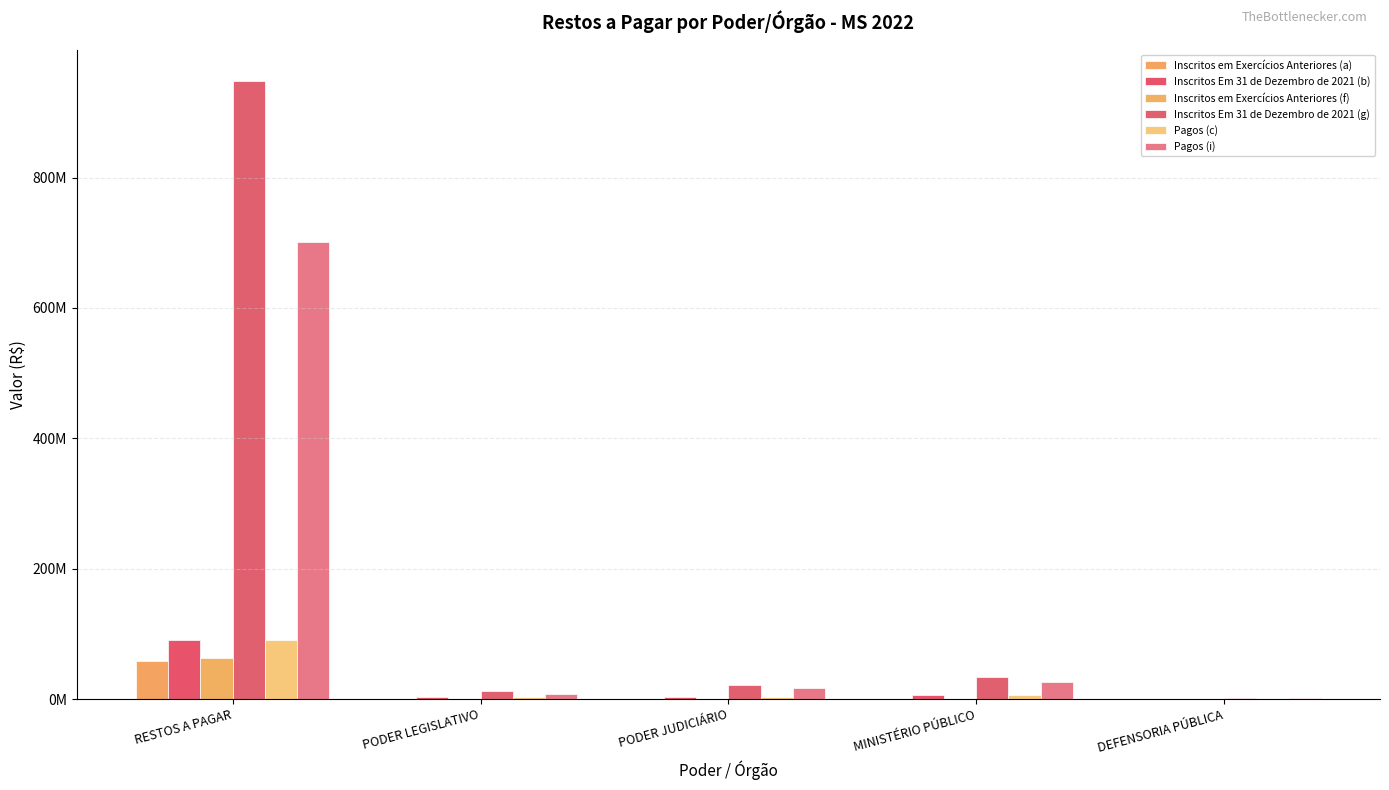

What is the maximum value shown in the chart?

948742763.5